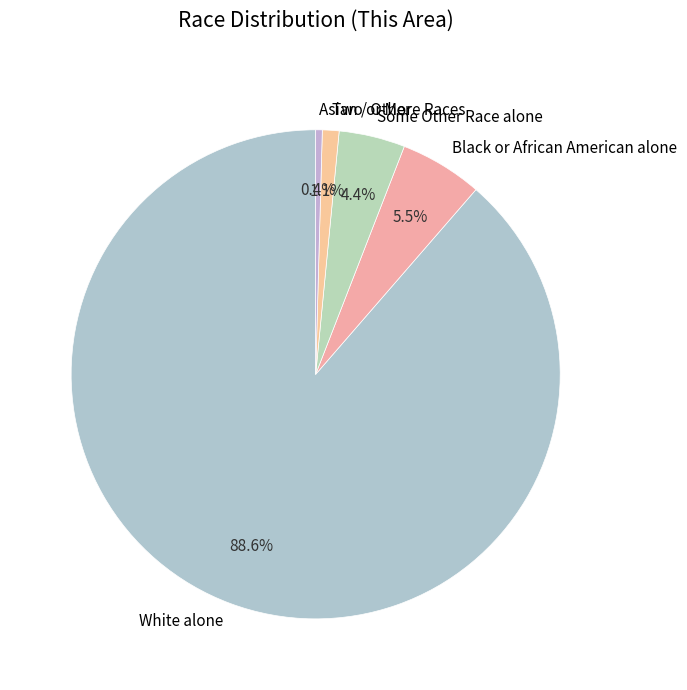

How many segments does this pie chart have?

5